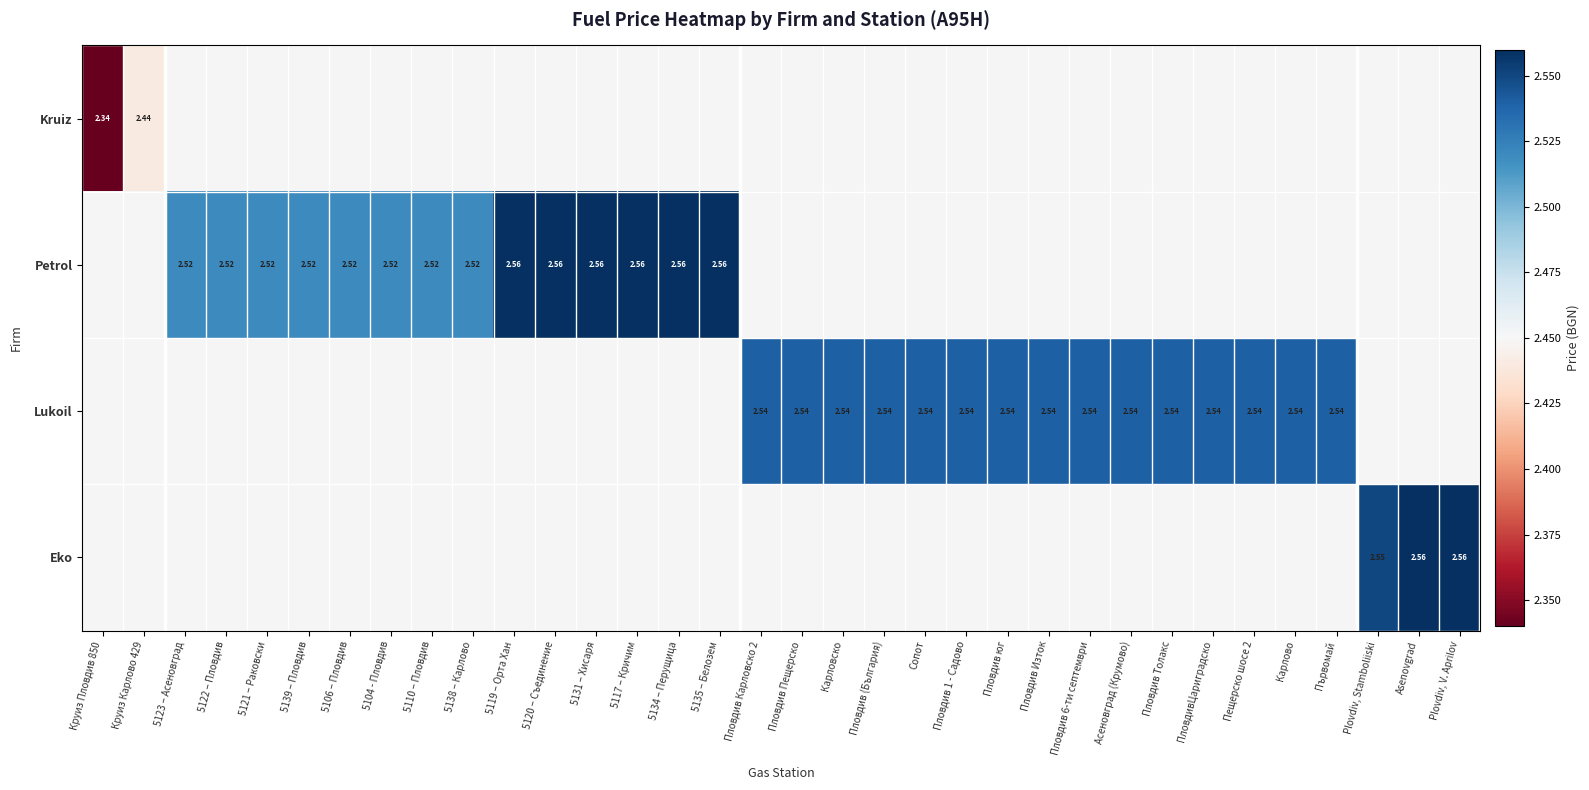

Is the value of Kruiz at Круиз Пловдив 850 greater than the value of Petrol at 5131 – Хисаря?

No